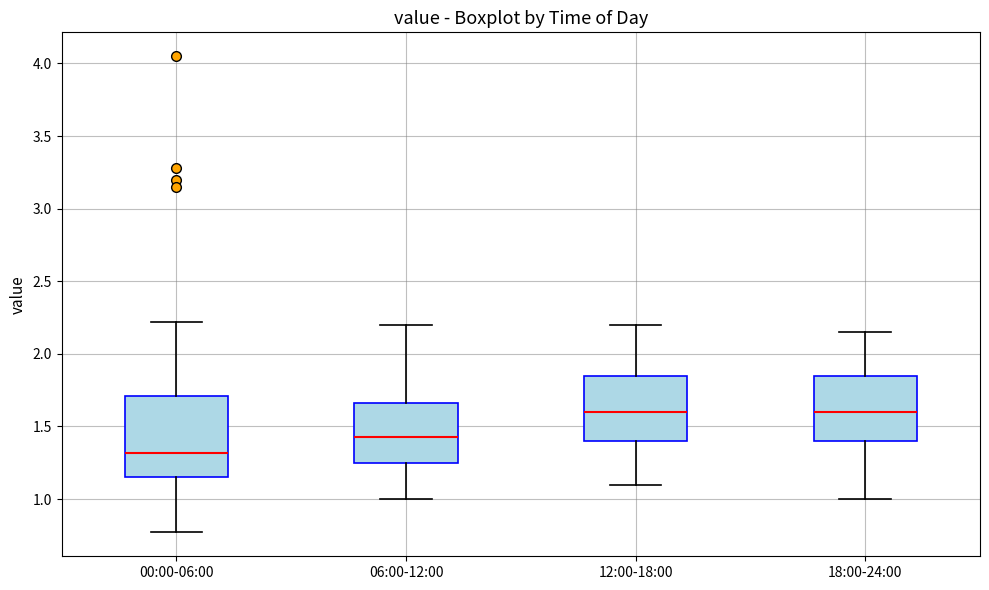

Reading left to right, read every box against the y-axis: the position of its median line, the range the box covers, and the ends of its whiskers. The values are not printed on the chart, so give them approximately, as read against the axis.

00:00-06:00: median 1.30, box 1.15 to 1.70, whiskers 0.75 to 2.20
06:00-12:00: median 1.45, box 1.25 to 1.65, whiskers 1.00 to 2.20
12:00-18:00: median 1.60, box 1.40 to 1.85, whiskers 1.10 to 2.20
18:00-24:00: median 1.60, box 1.40 to 1.85, whiskers 1.00 to 2.15